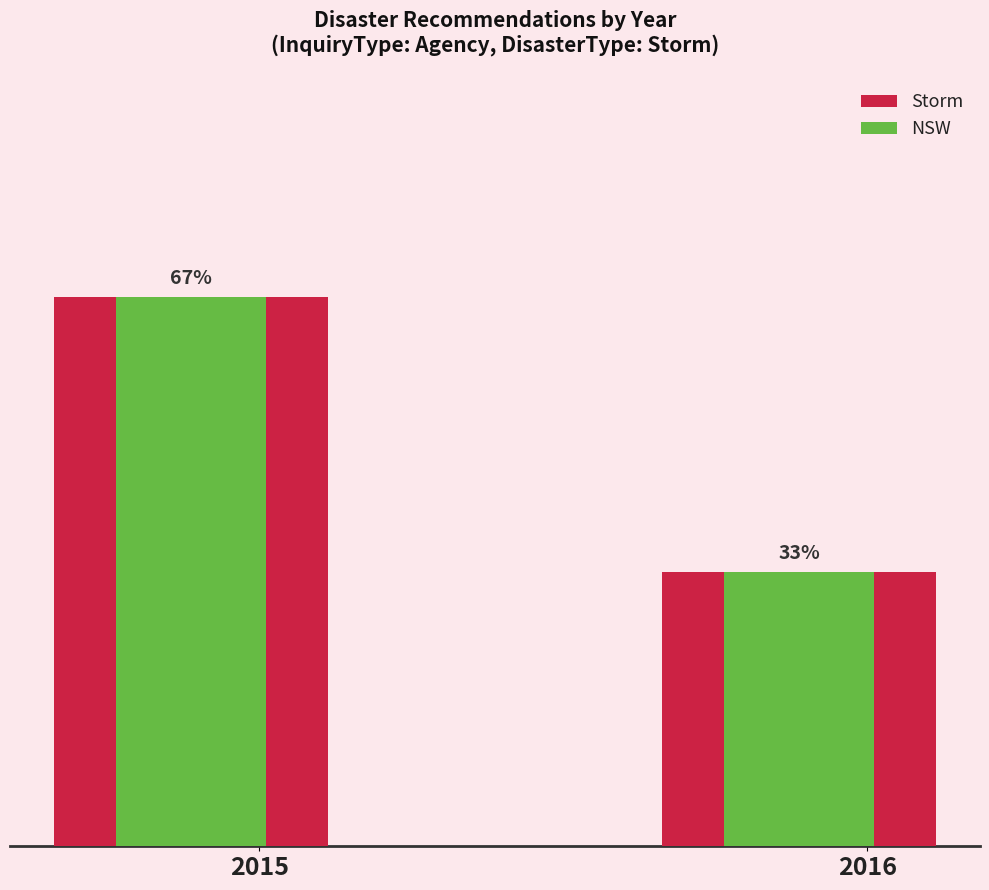

What is the difference between the Storm values at 2015 and 2016?

1